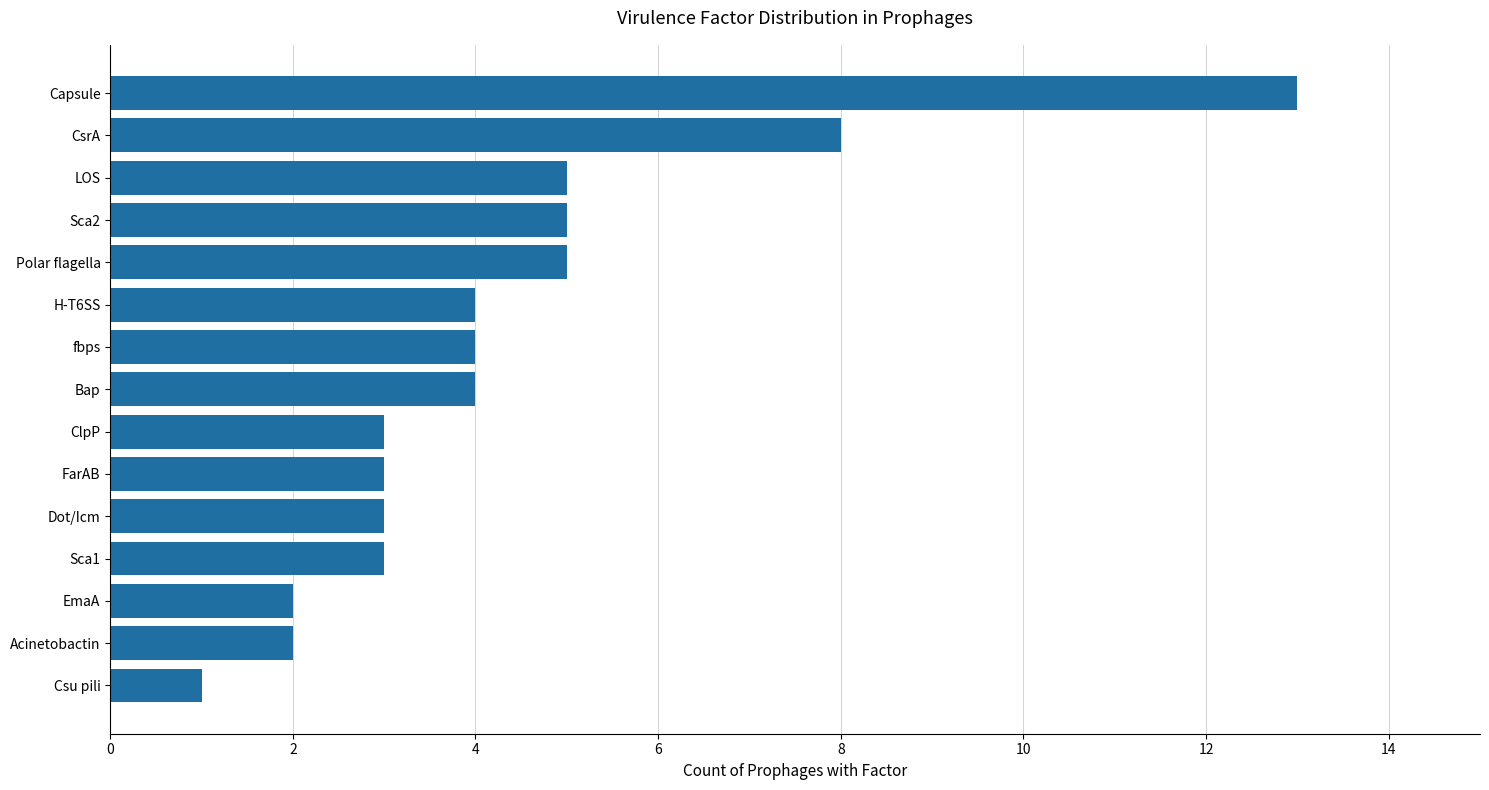

What is the difference between the second highest and second lowest values?

6